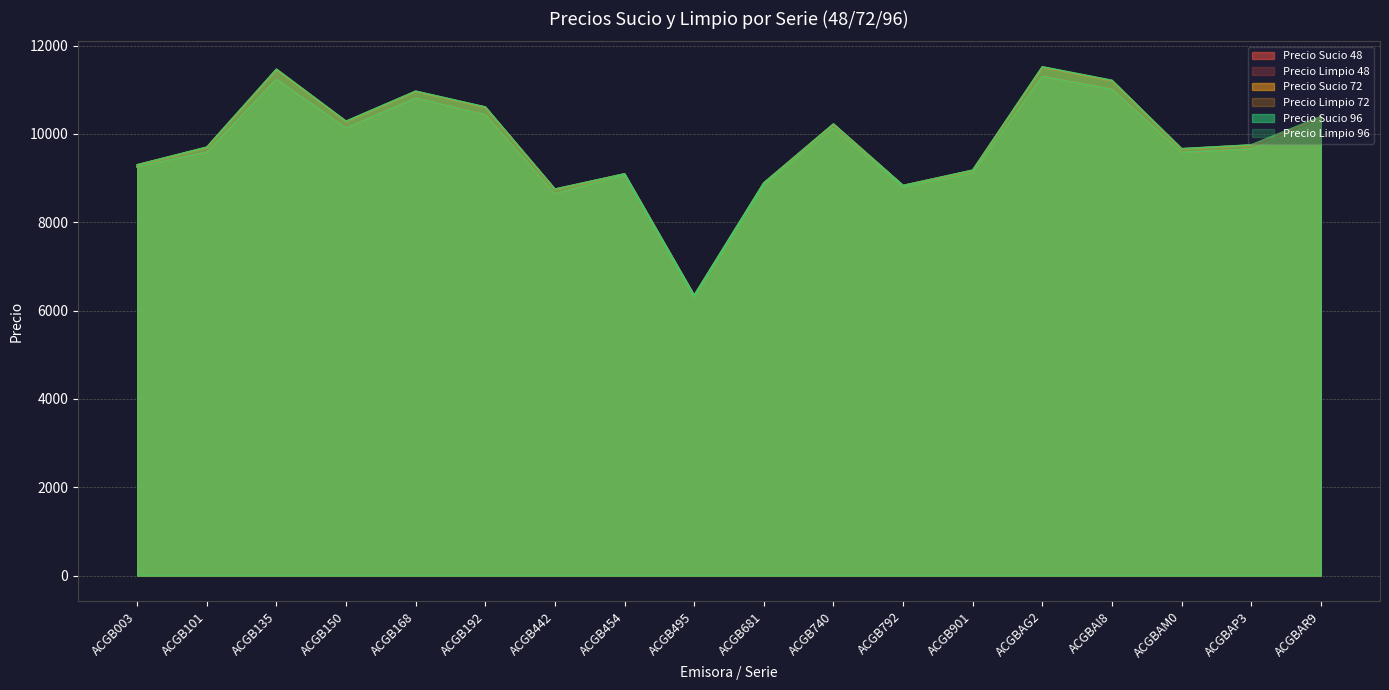

Does the chart have visible grid lines?

Yes